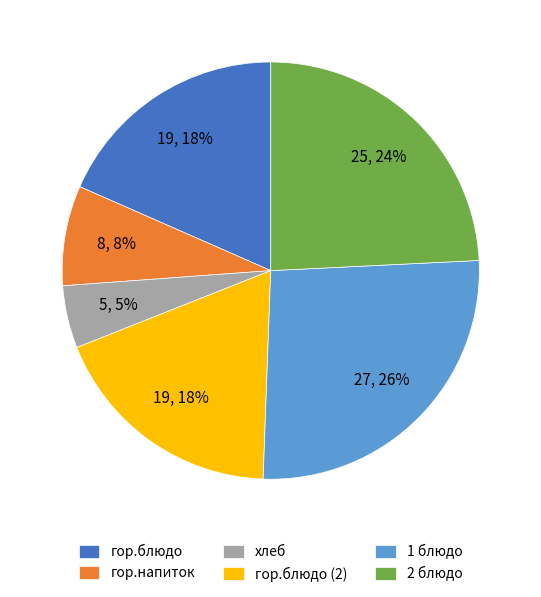

To the nearest percent, what is the combined percentage of 2 блюдо and гор.напиток?

32%